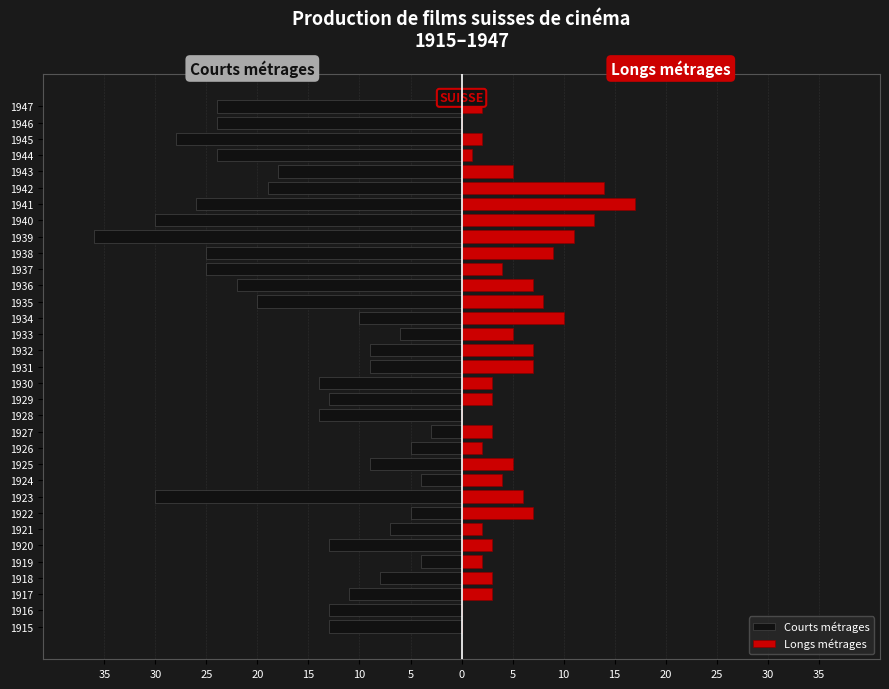

Reading left to right, transcribe all the data shown in this chart.

Courts métrages: -13	-13	-11	-8	-4	-13	-7	-5	-30	-4	-9	-5	-3	-14	-13	-14	-9	-9	-6	-10	-20	-22	-25	-25	-36	-30	-26	-19	-18	-24	-28	-24	-24
Longs métrages: 0	0	3	3	2	3	2	7	6	4	5	2	3	0	3	3	7	7	5	10	8	7	4	9	11	13	17	14	5	1	2	0	2